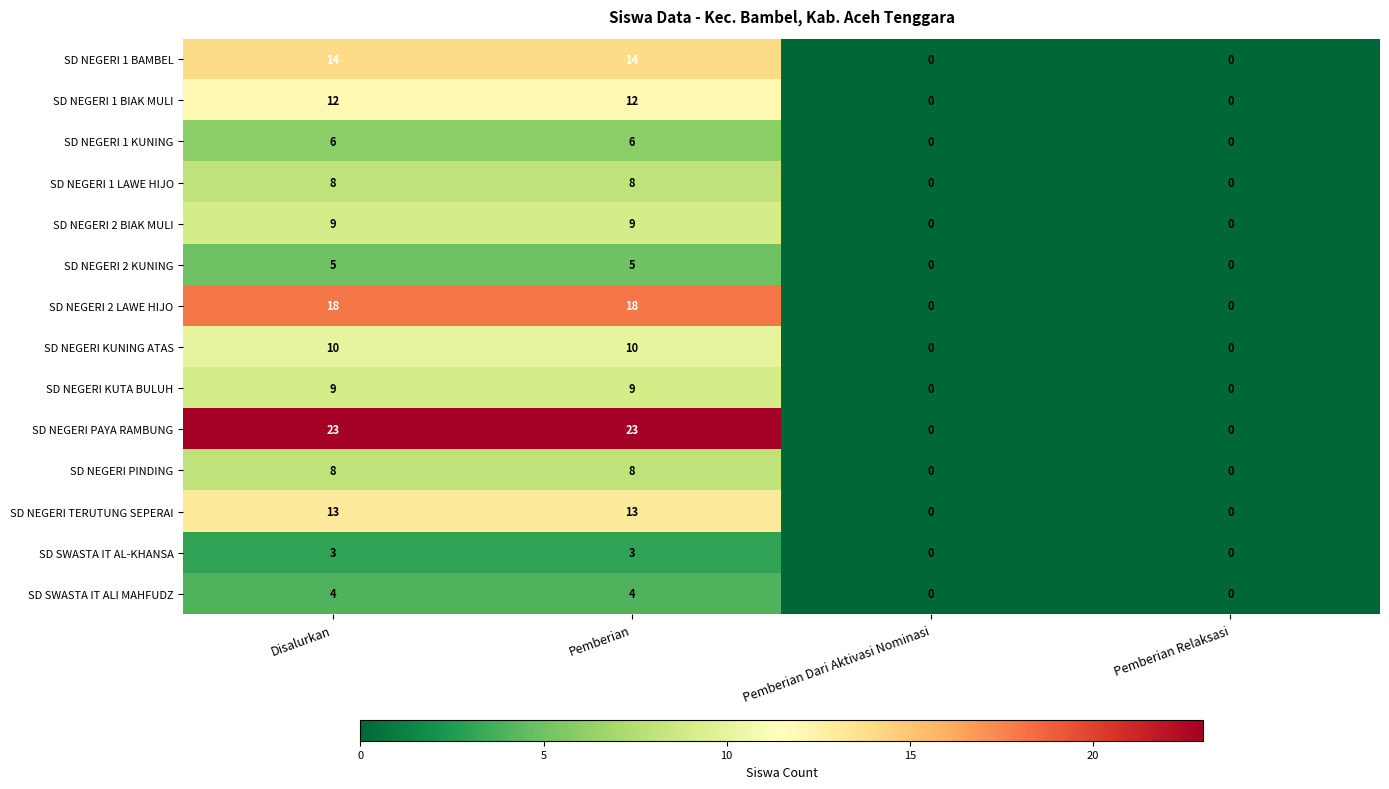

Which series has the largest total across all categories?

SD NEGERI PAYA RAMBUNG